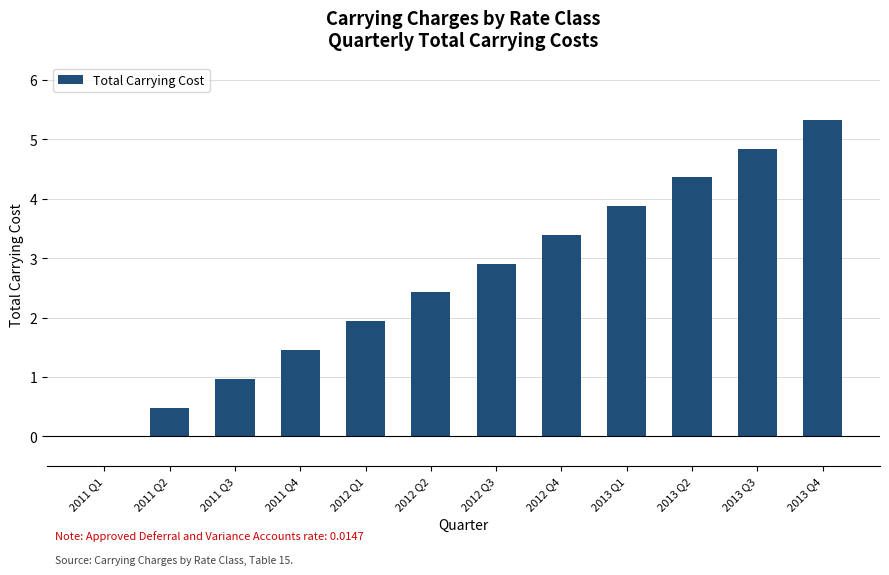

What is the greatest value displayed?

5.3